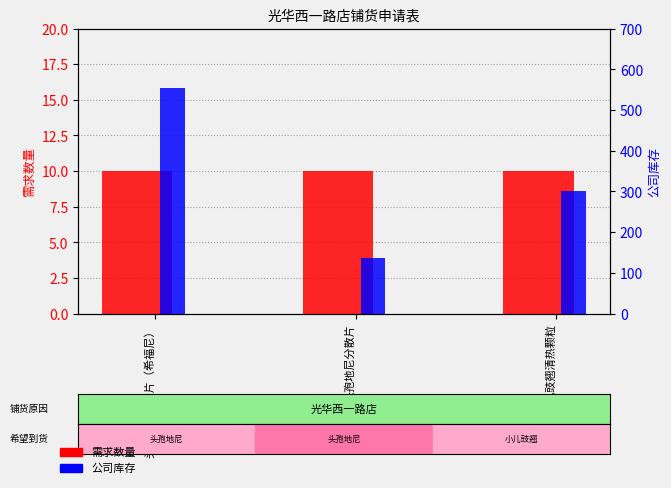

Between 头孢地尼分散片 and 小儿豉翘清热颗粒, which series saw the biggest shift?

公司库存